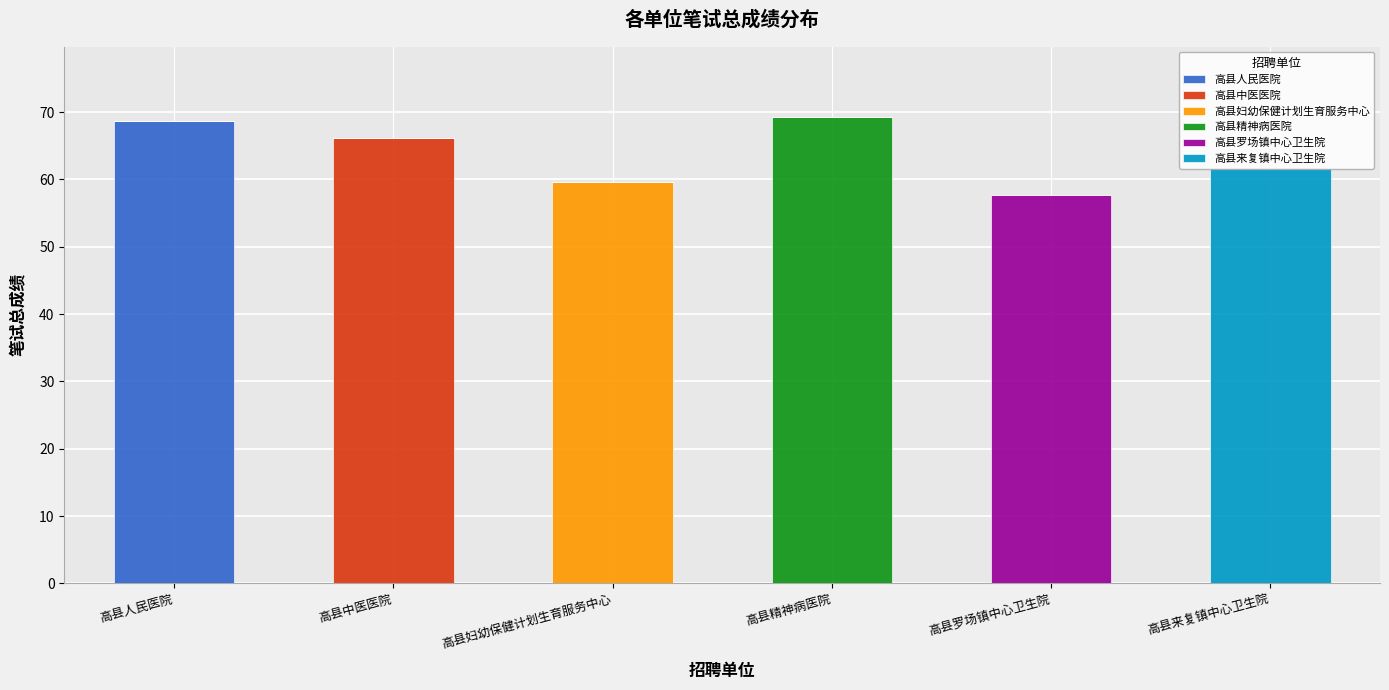

At which label does 高县人民医院 reach its peak?

高县人民医院